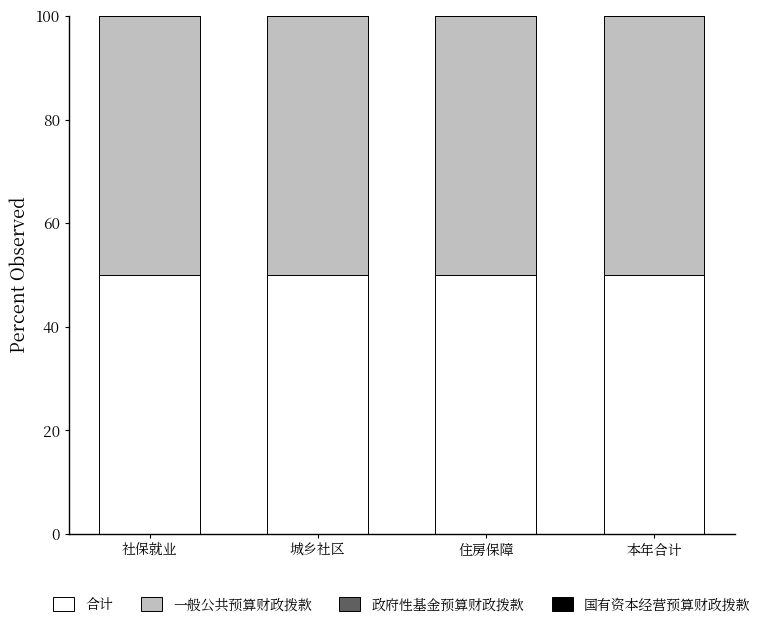

How many groups of bars are there?

4